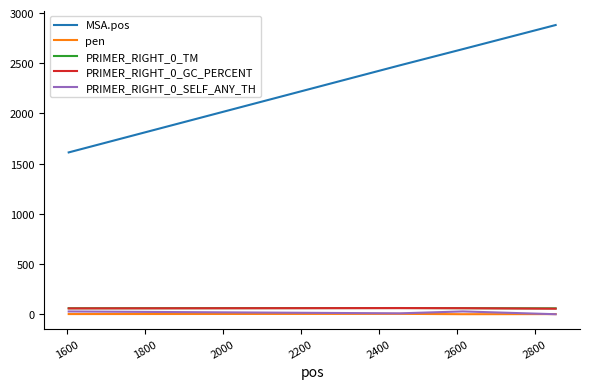

Which series has the largest total across all categories?

MSA.pos